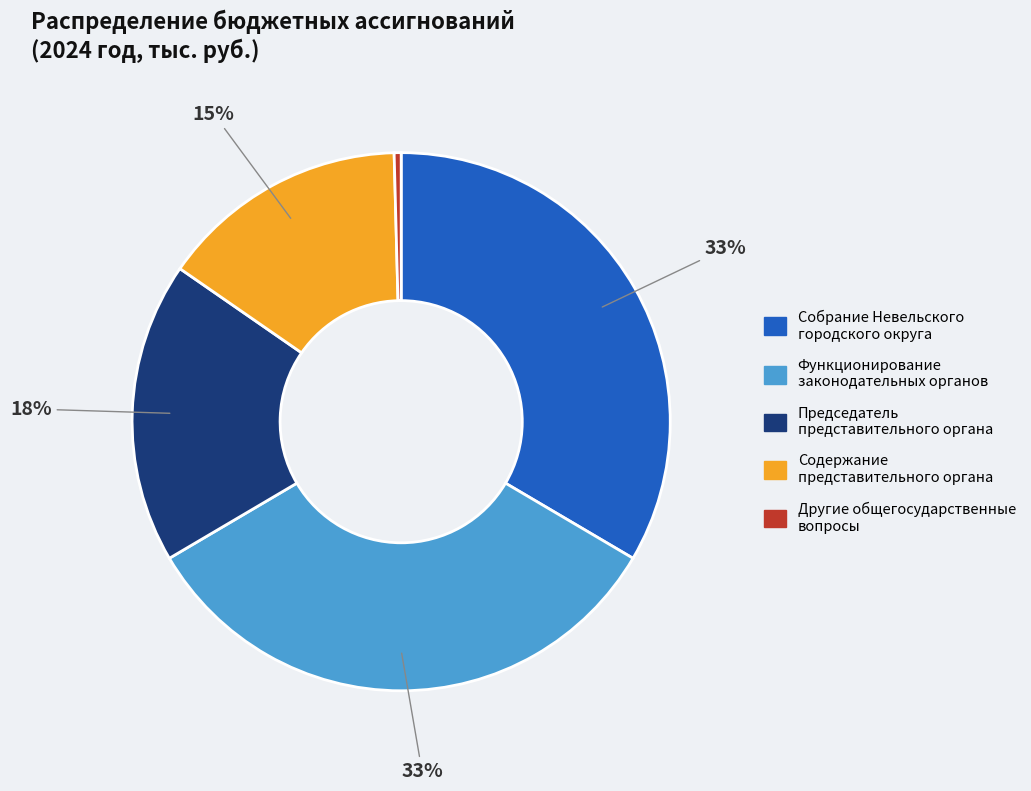

Combined, do Председатель представительного органа and Собрание Невельского городского округа account for over 50%?

Yes